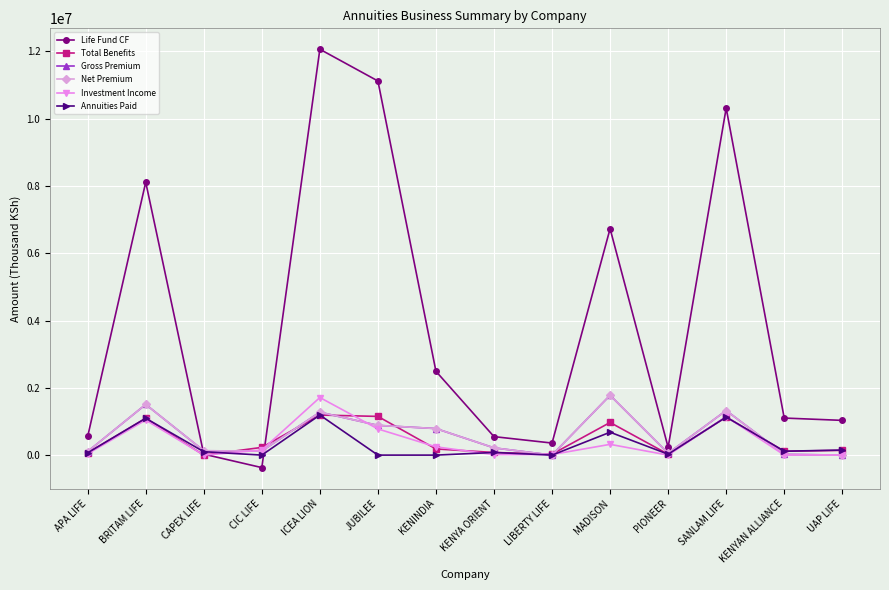

Between CIC LIFE and BRITAM LIFE, which is larger?

BRITAM LIFE